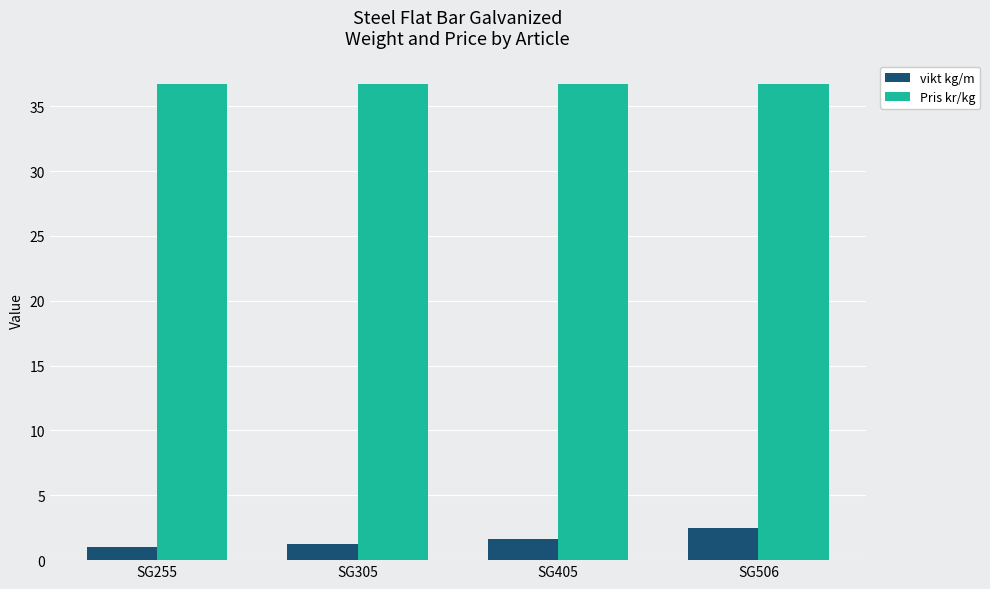

What is the value of the Pris kr/kg bar at the 3rd from the left?

36.7